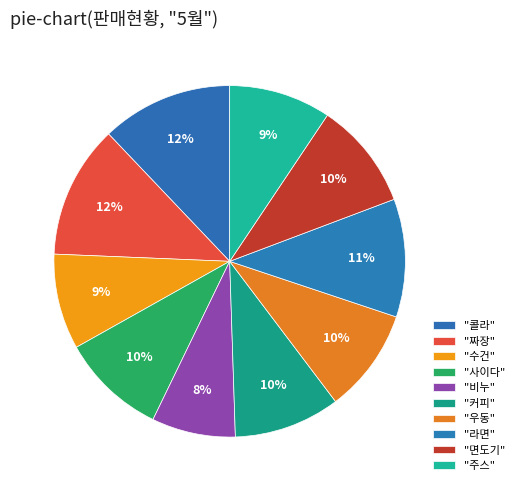

Count the number of slices in the pie.

10